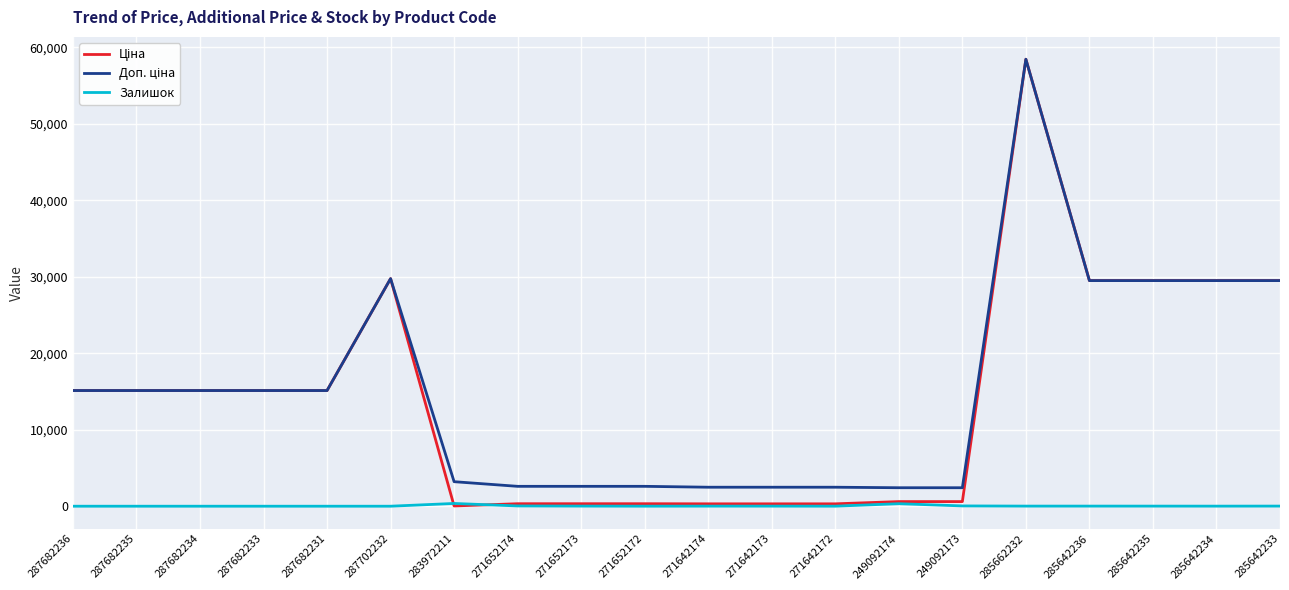

The Залишок series shows 10.0 at 271642173. True or false?

True